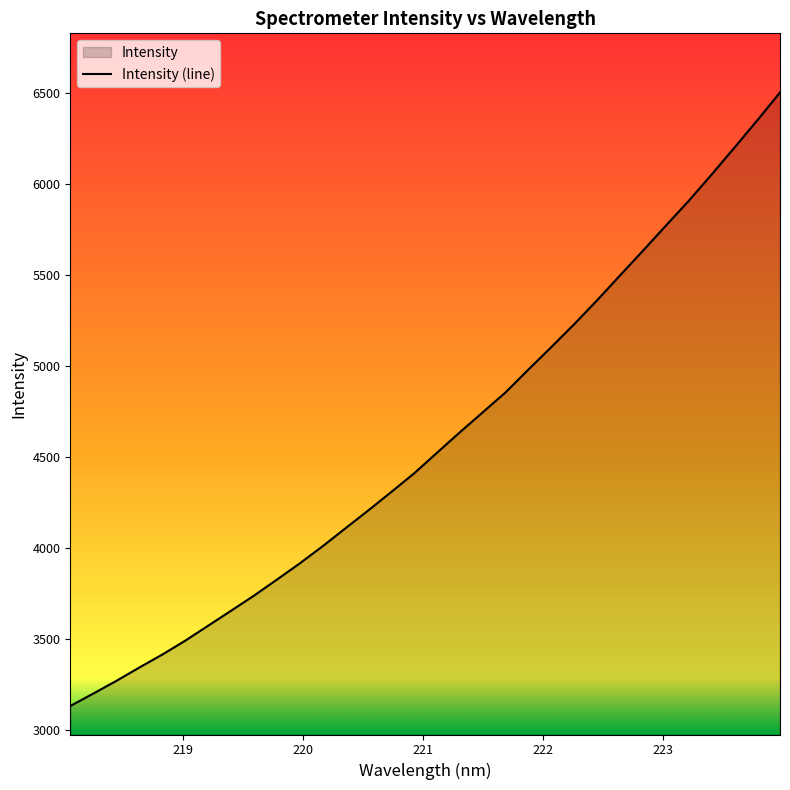

How many data points are above 4524?

16